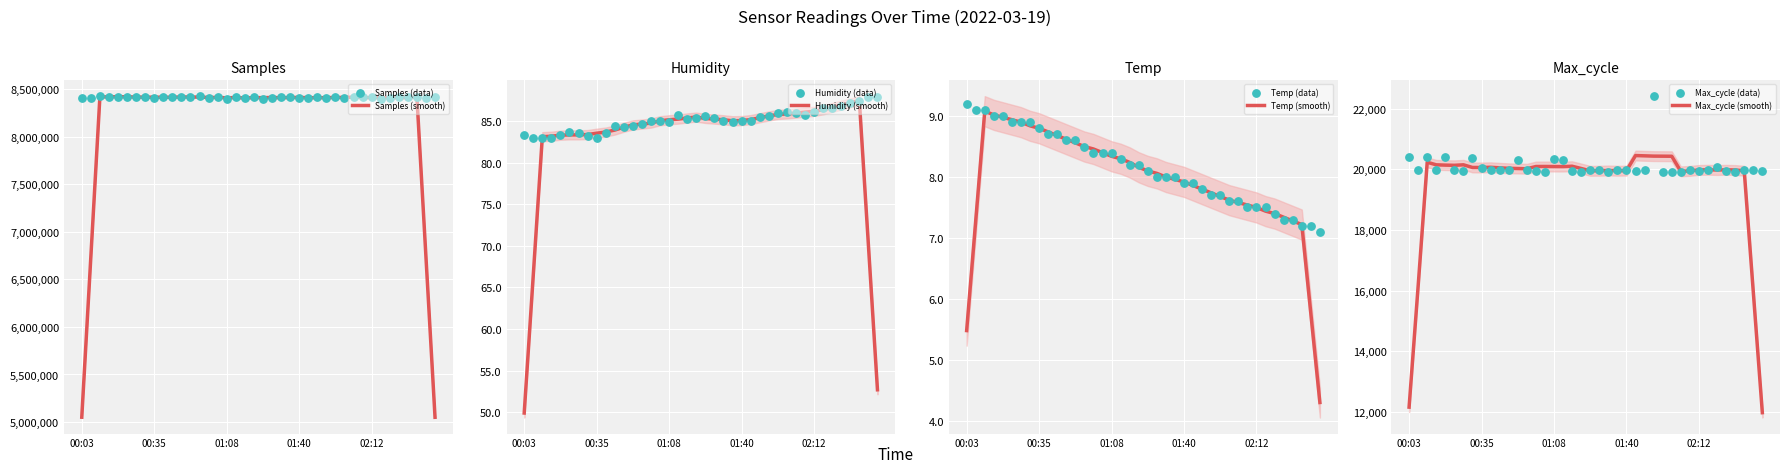

Is the value of Samples at 01:28 greater than the value of Temp at 01:24?

Yes